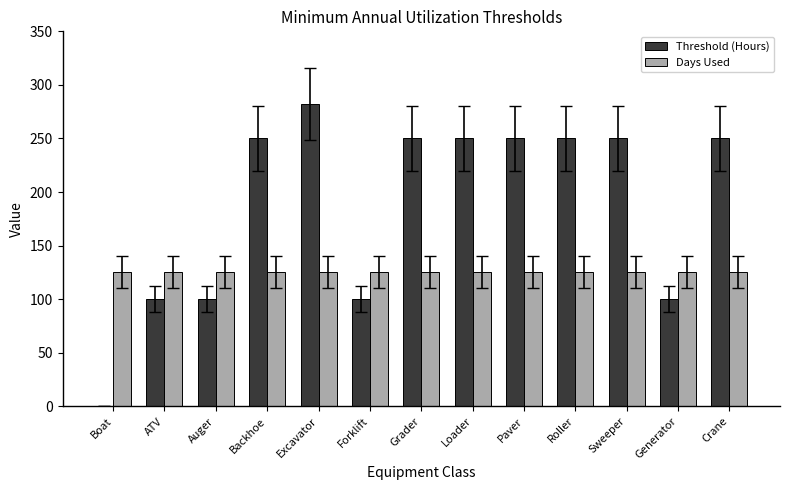

Which series changed the most between Auger and Roller?

Threshold (Hours)